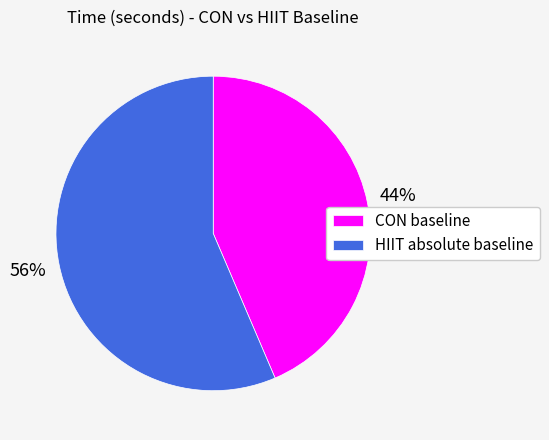

Which category has the smallest portion of the pie?

CON baseline